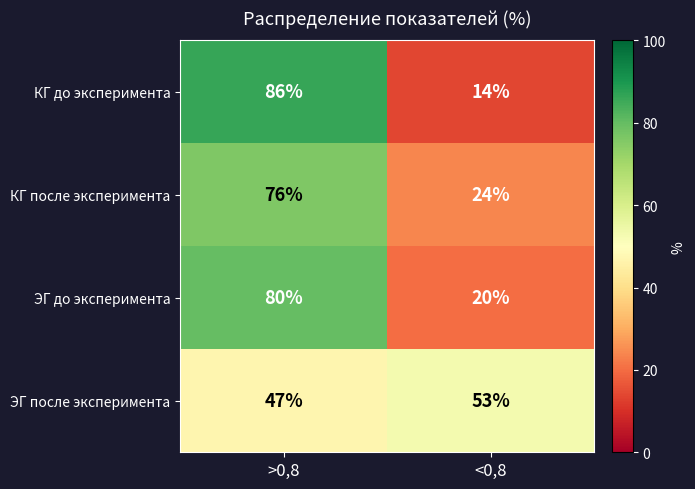

What is the sum of all КГ до эксперимента values?

100